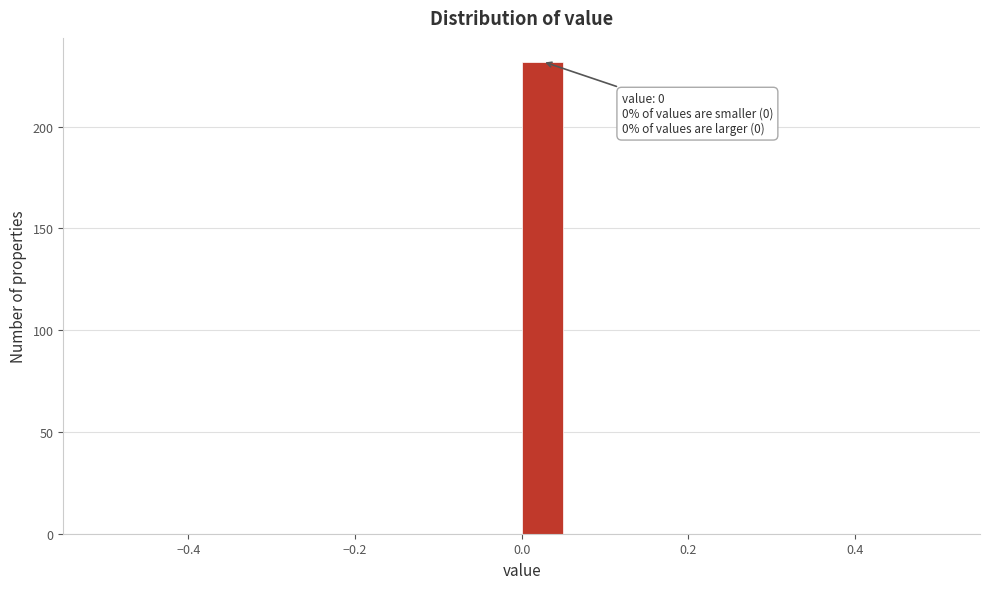

Read against the x-axis, roughly where is the centre of the tallest bar?

0.02